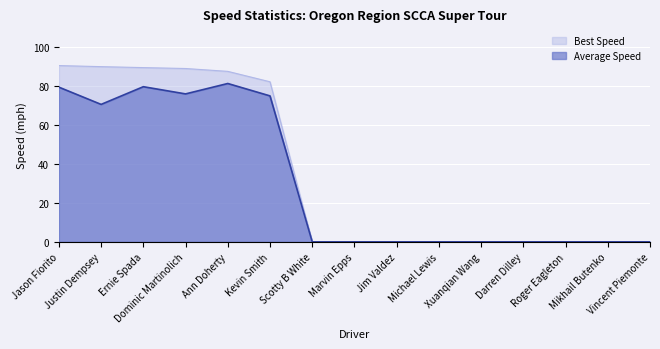

Is it true that Average Speed equals 0.0 at Roger Eagleton?

True